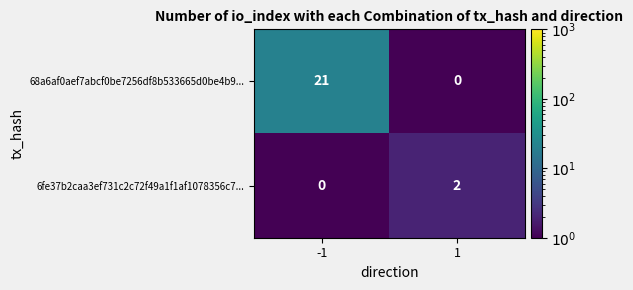

Is the value of 68a6af0aef7abcf0be7256df8b533665d0be4b9... at -1 greater than the value of 6fe37b2caa3ef731c2c72f49a1f1af1078356c7... at 1?

Yes